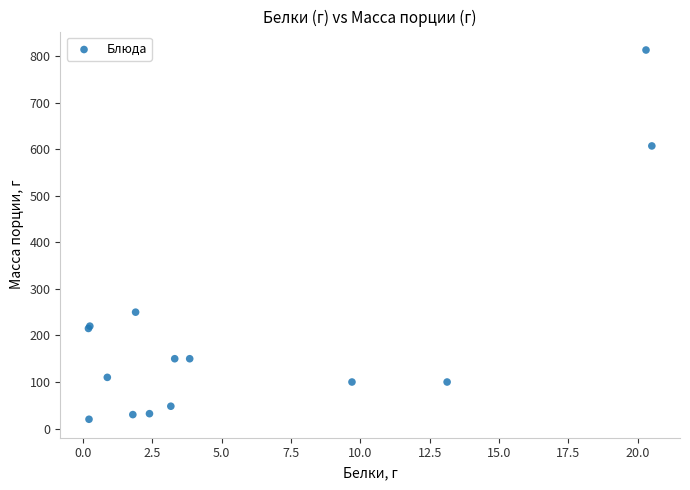

What Y value in the scatter plot is closest to 416?

250